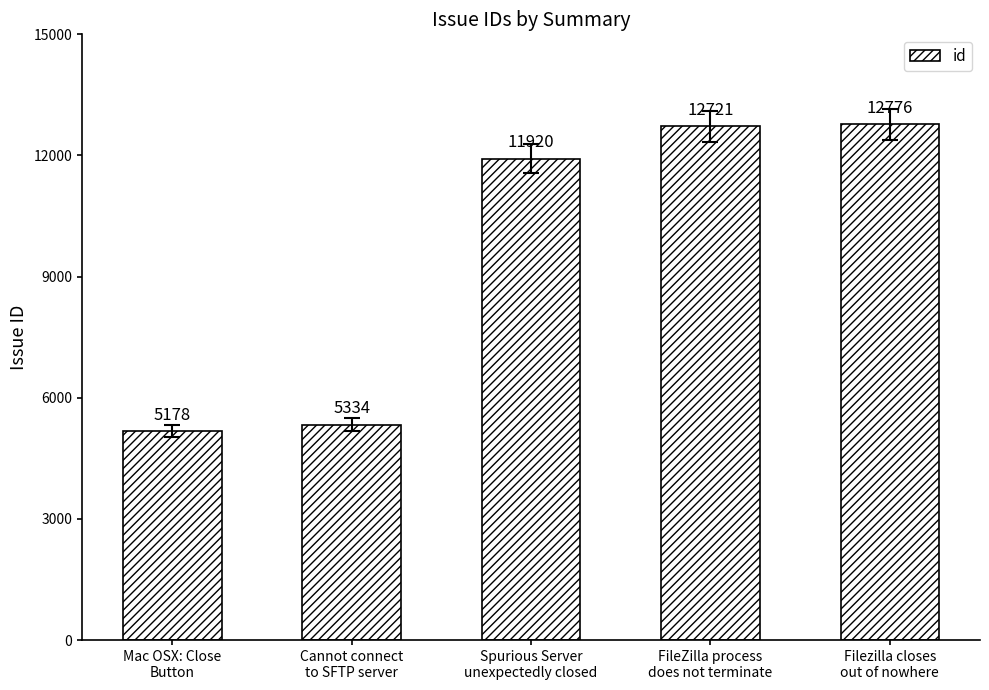

What is the value of the 3rd bar from the left?

11920